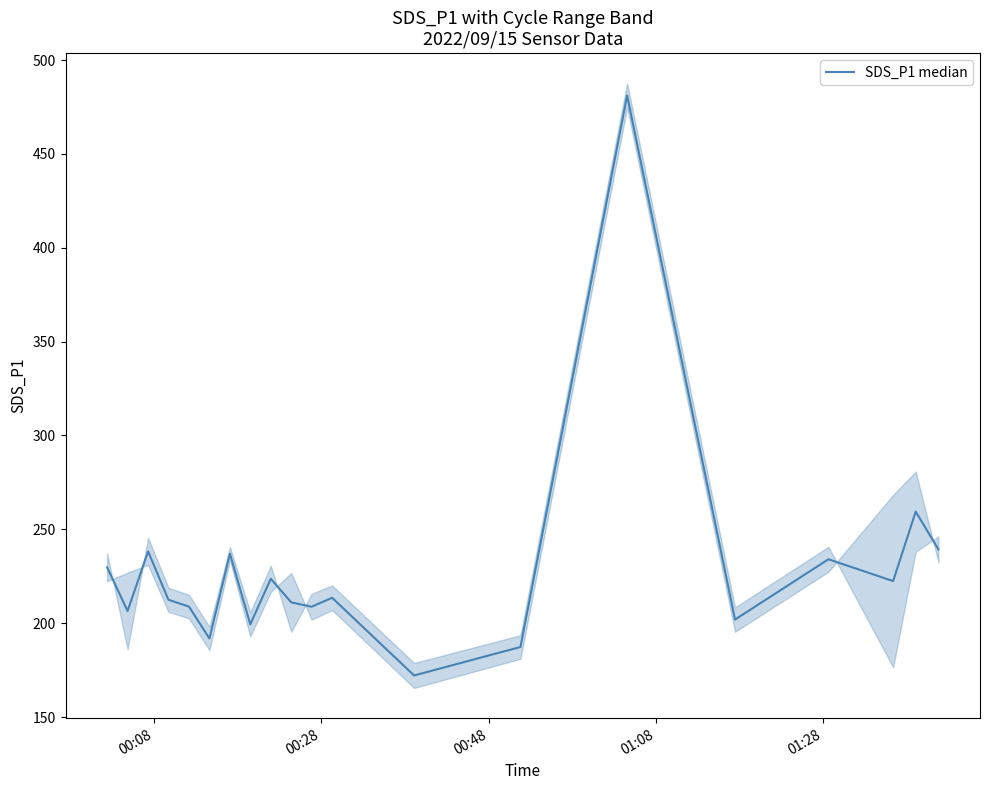

Reading right to left, list all the values displayed in this chart.

239.3	259.4	222.4	234.1	201.9	481.1	187.3	172.2	213.6	208.8	211.1	223.7	199.4	237.0	191.8	208.8	212.5	238.3	206.5	229.8